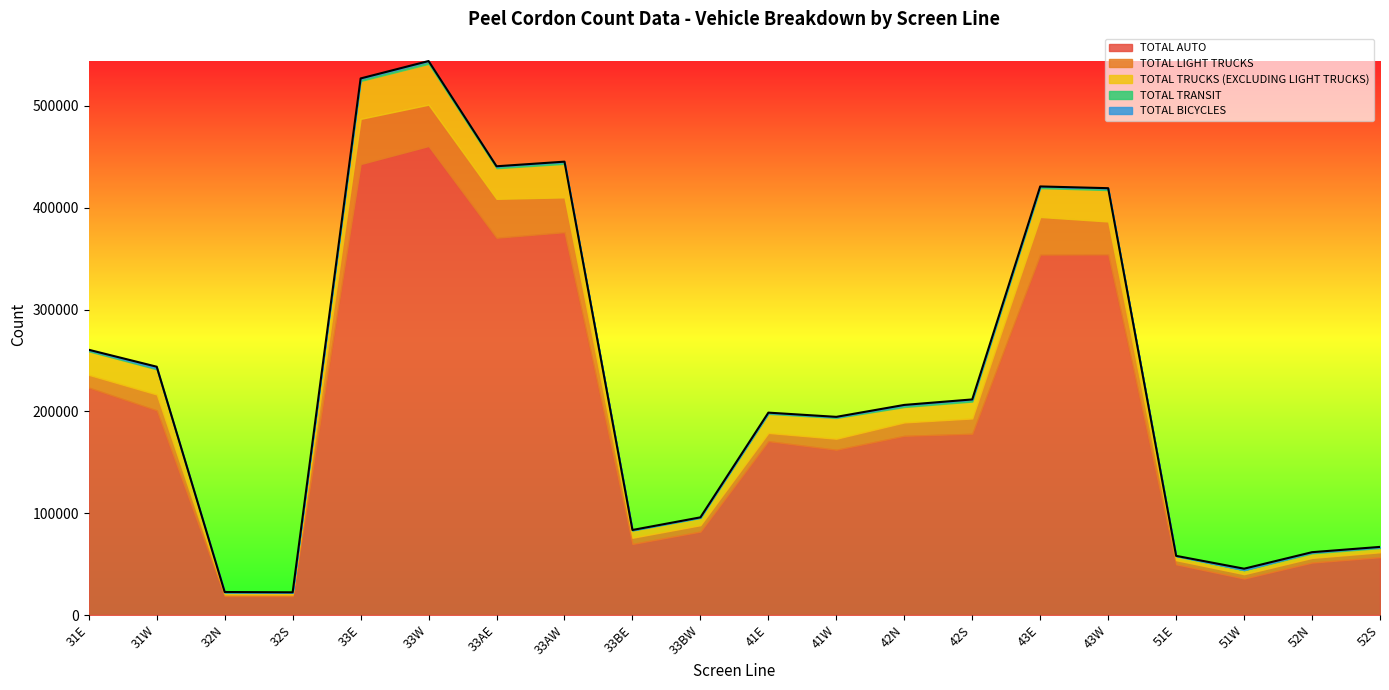

Which series changed the most between 33AE and 42N?

TOTAL AUTO